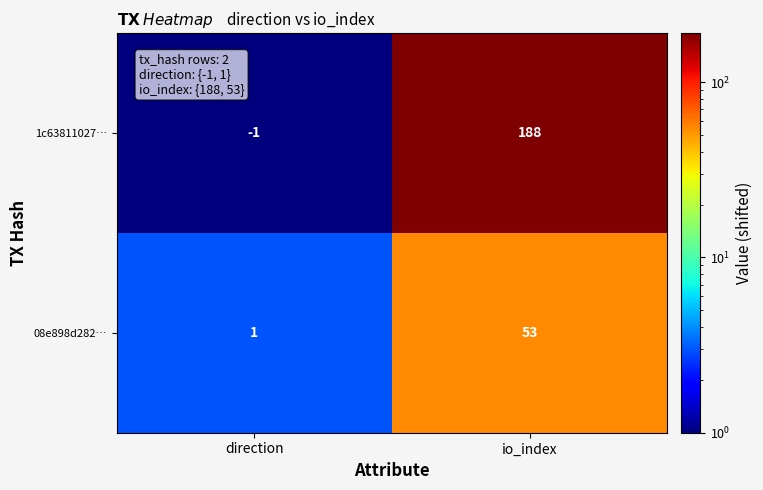

Where is 1c63811027… nearest to the value 93?

direction